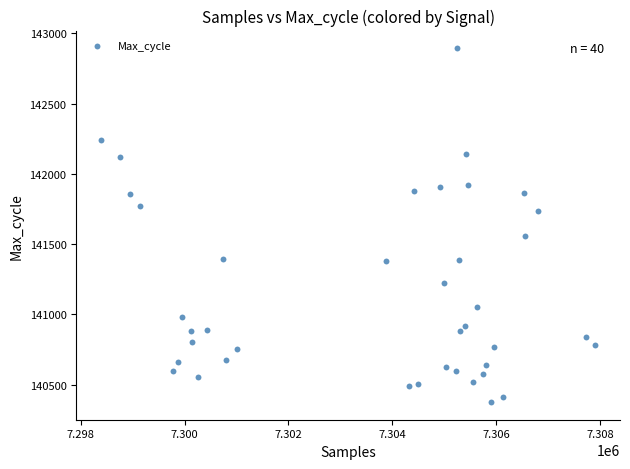

What is the range of X values (max minus min)?

9523